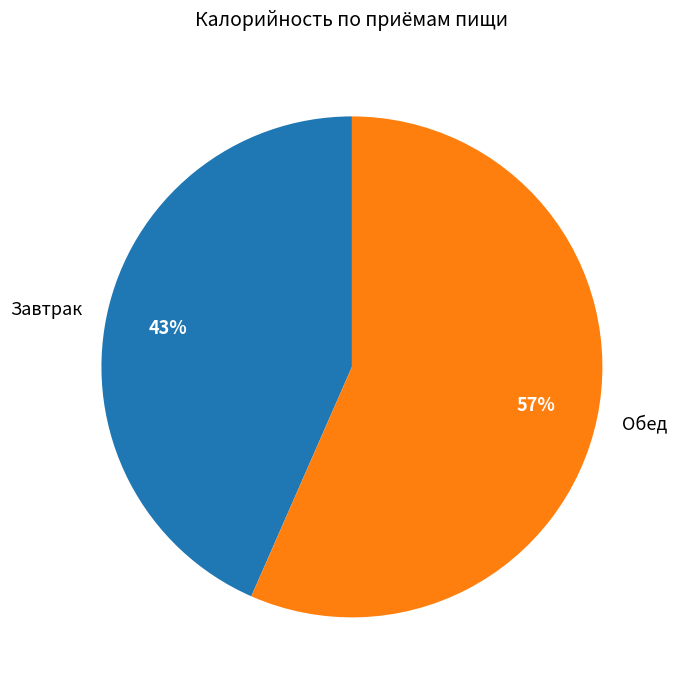

To the nearest percent, what percentage of the pie is Завтрак?

43%